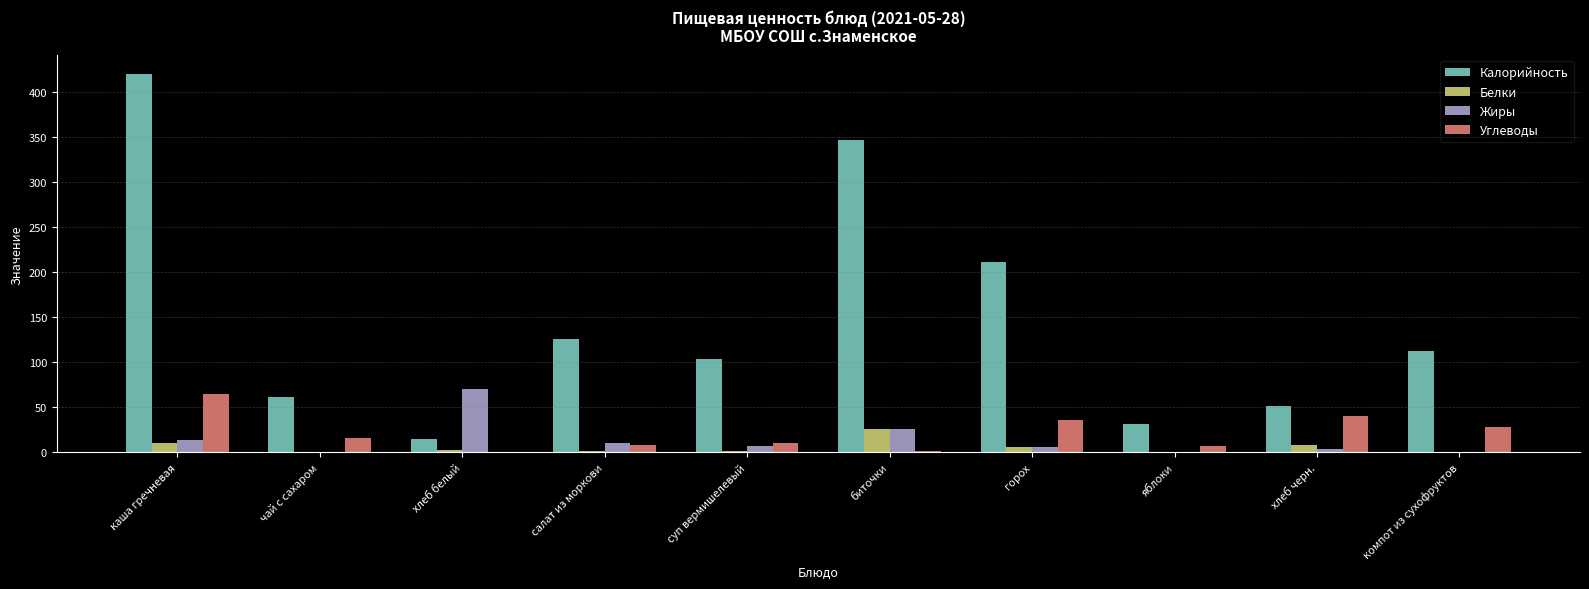

The Углеводы series shows 2 at биточки. True or false?

True